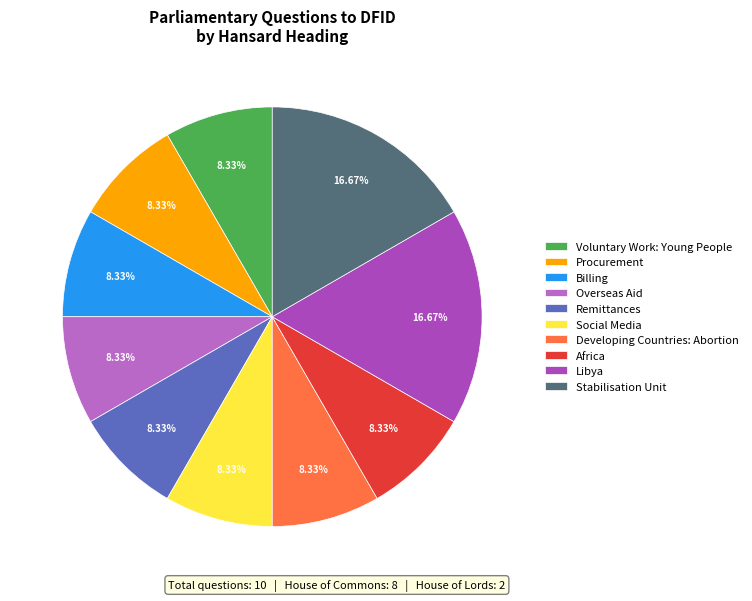

What is the total percentage of Libya and Africa?

25.0%